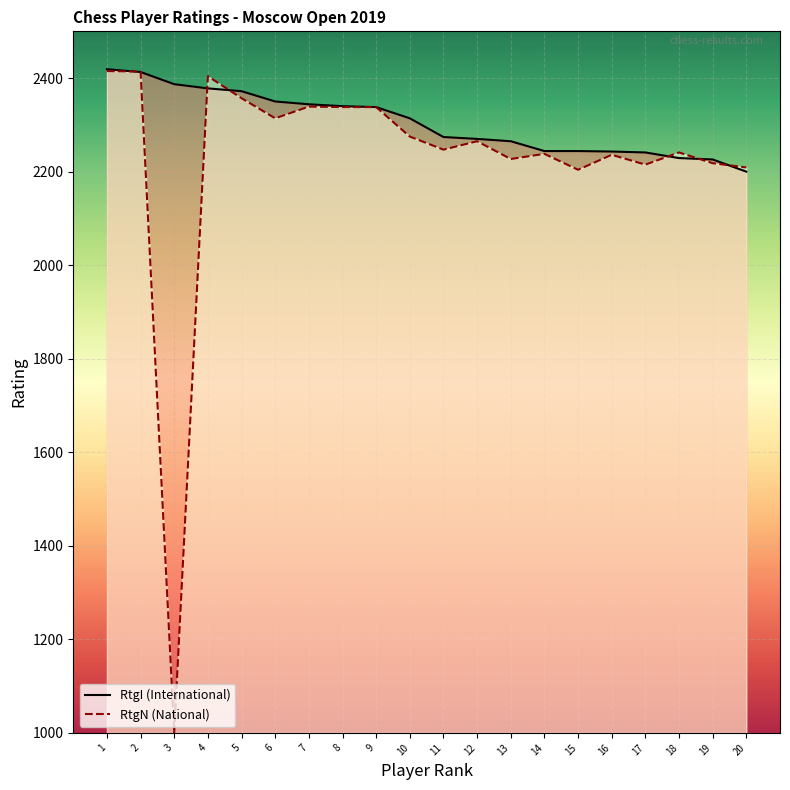

Reading right to left, list all the values displayed in this chart.

RtgI: 2200	2226	2229	2241	2243	2244	2244	2265	2270	2274	2314	2338	2340	2344	2350	2372	2378	2387	2413	2419
RtgN: 2209	2218	2241	2215	2236	2204	2238	2227	2265	2247	2275	2338	2338	2339	2314	2357	2404	1000	2414	2415